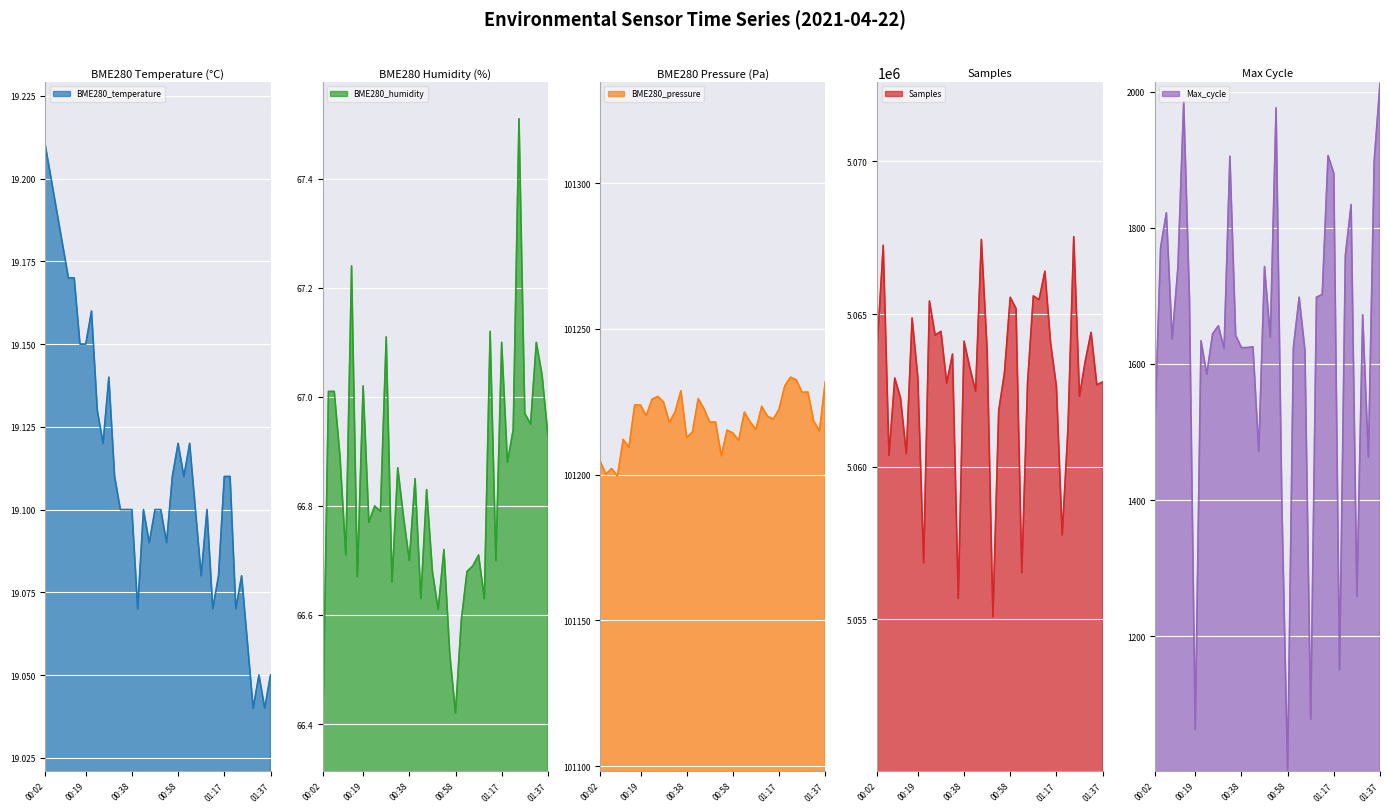

The Samples series shows 5063250.0 at 00:41. True or false?

True